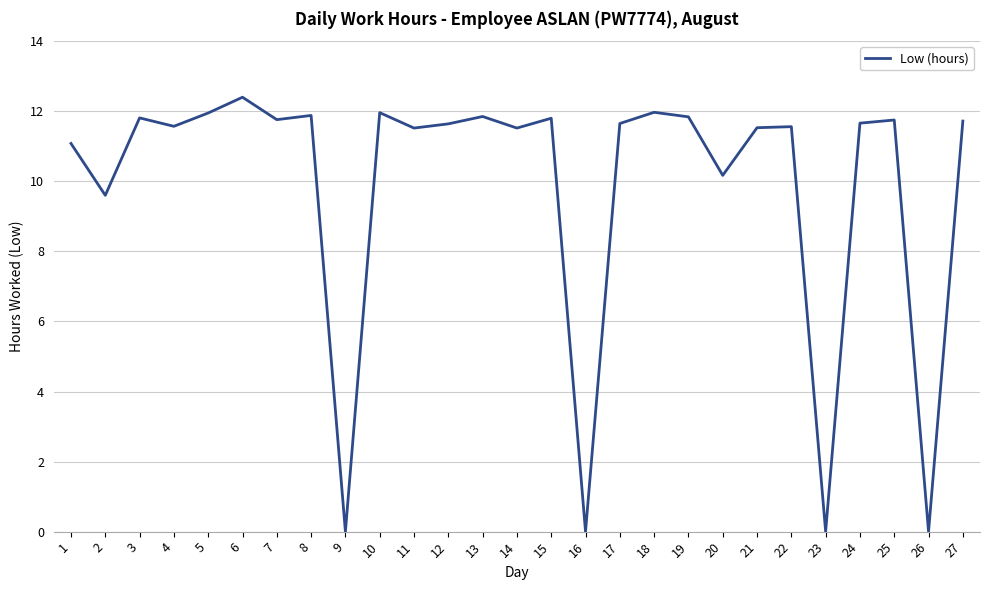

How many interior local peaks (higher than both neighbors) does the data have?

9